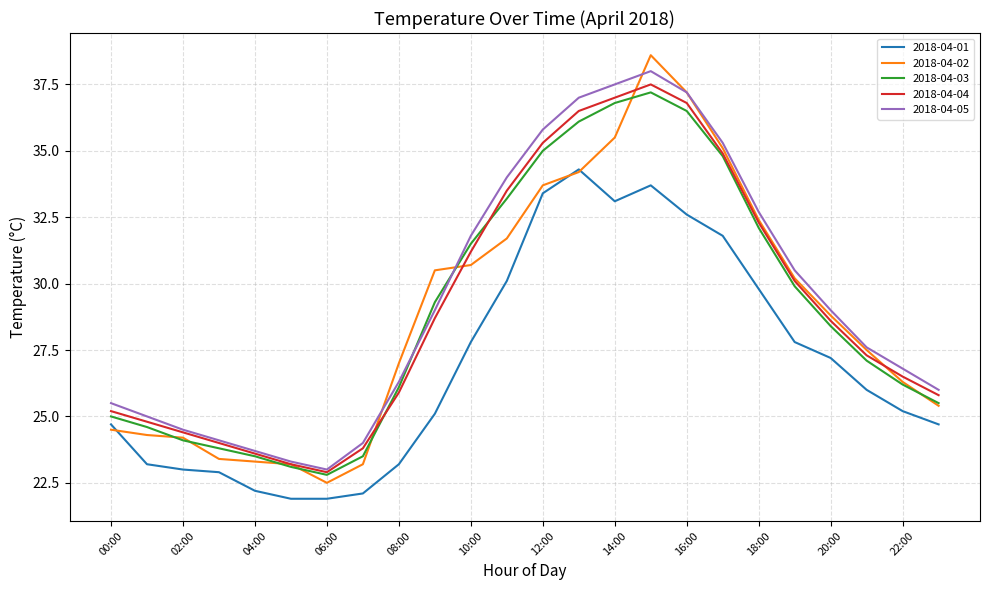

True or false: 2018-04-04 and 2018-04-01 cross at least once.

False